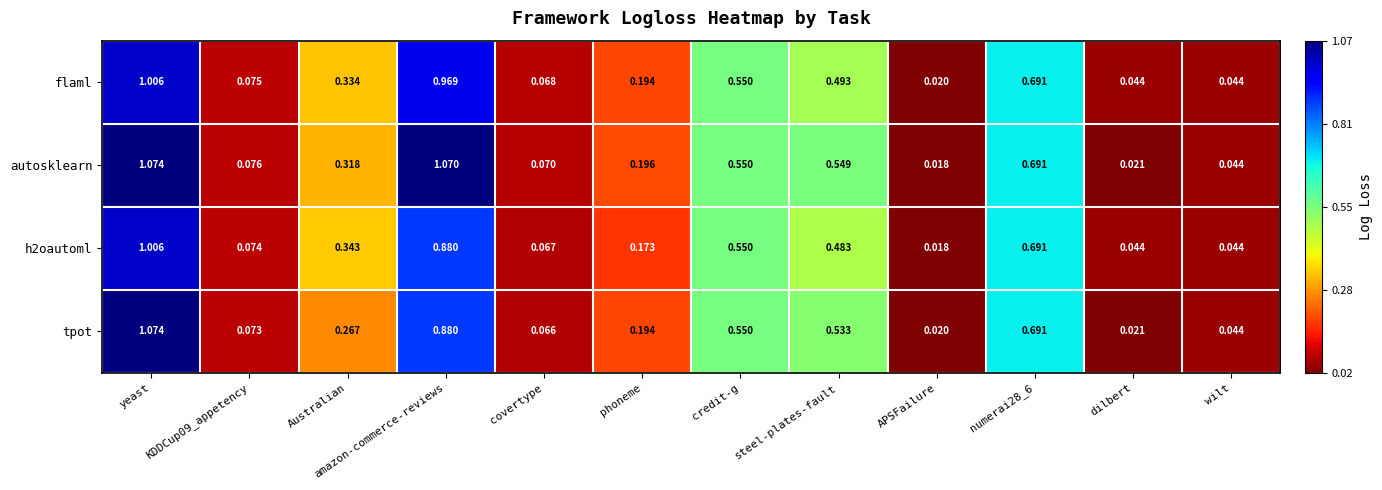

At which category is the sum across all series the highest?

yeast